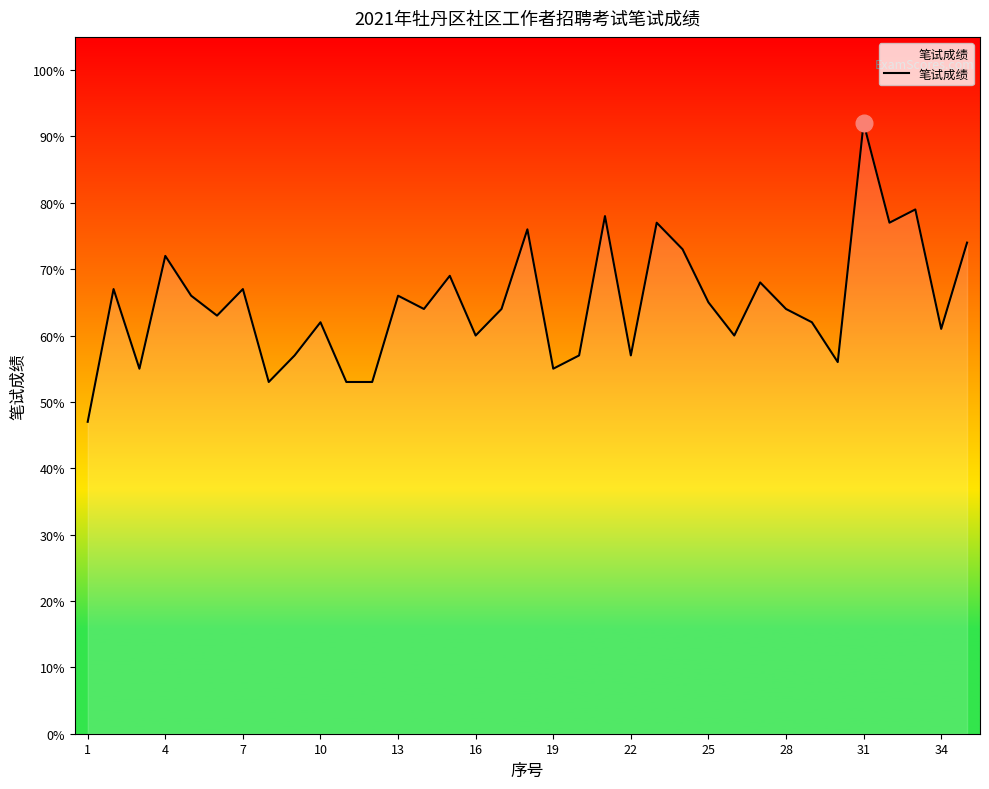

What is the minimum value shown in the chart?

47